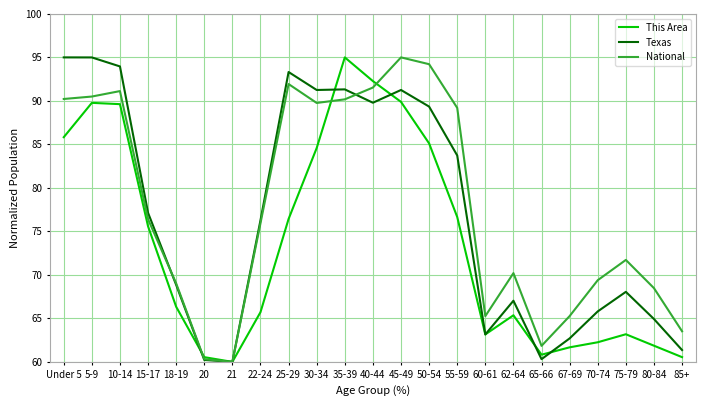

What is the difference between the highest and lowest values at 67-69?

3.6